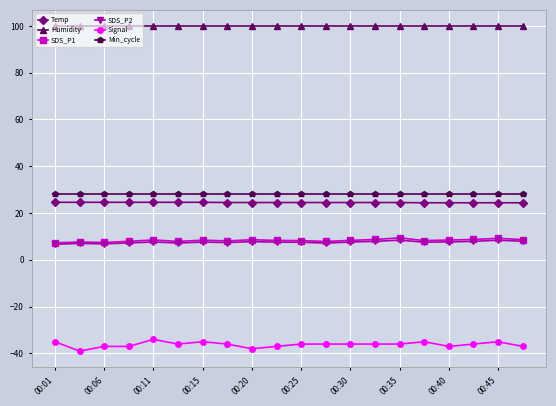

True or false: Signal and Min_cycle intersect in this chart.

False